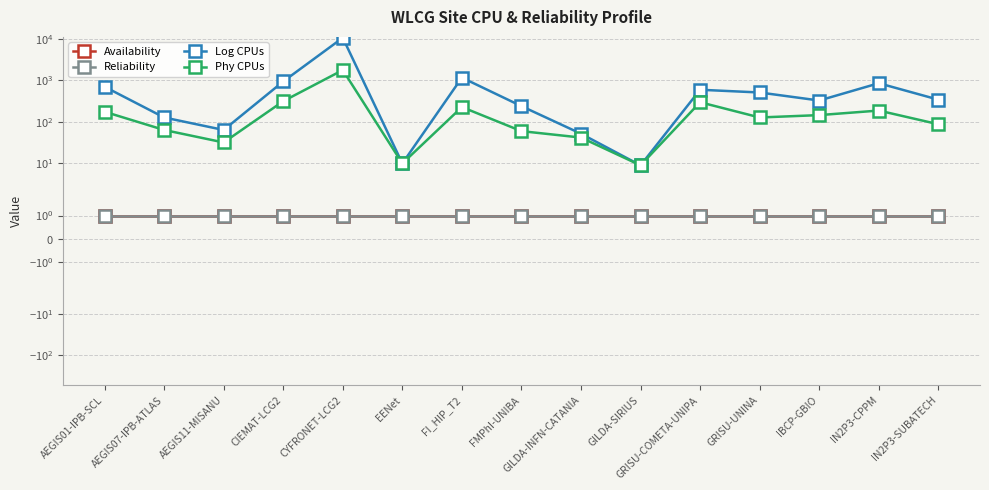

Reading left to right, what are all the values shown in this chart?

Availability: 1	1	1	1	1	1	1	1	1	1	1	1	1	1	1
Reliability: 1	1	1	1	1	1	1	1	1	1	1	1	1	1	1
Log CPUs: 704	128	64	944	10656	10	1168	240	52	9	596	512	328	856	344
Phy CPUs: 176	64	32	316	1776	10	228	60	42	9	298	128	146	188	88